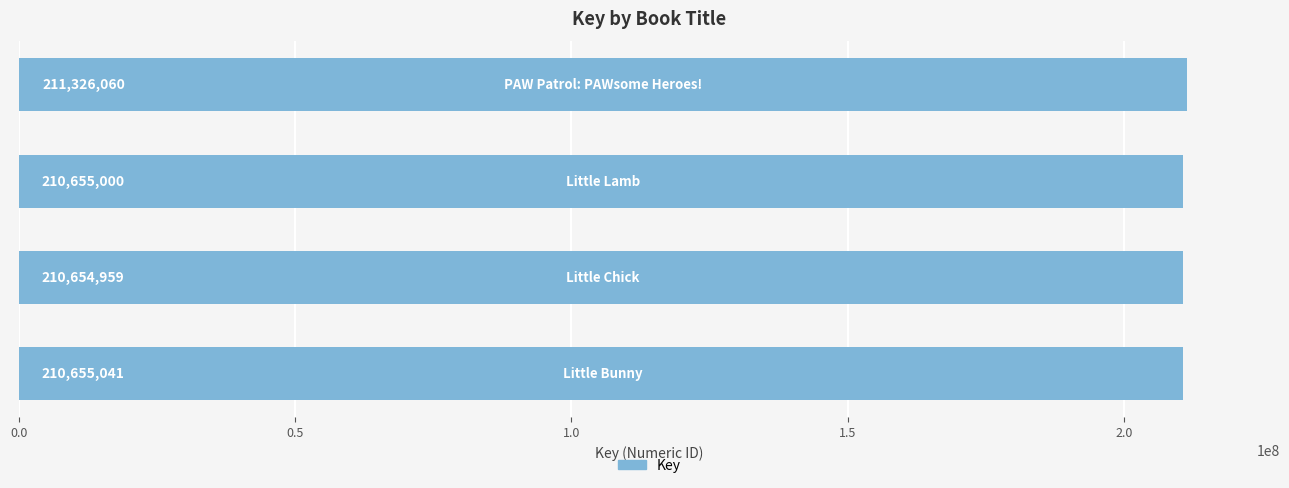

Reading top to bottom, extract all data points from this chart.

211326060	210655000	210654959	210655041